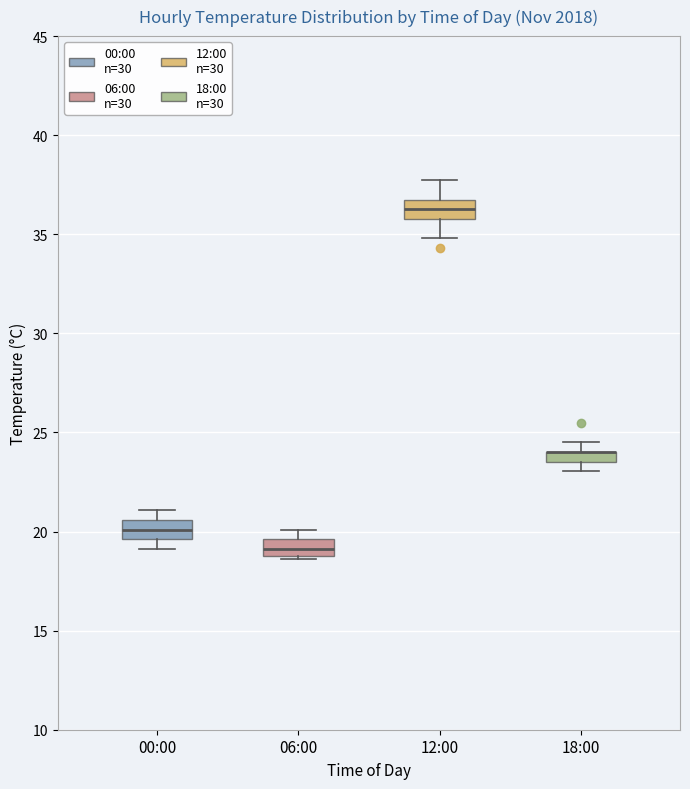

Where is the upper edge of the box for 06:00 on the y-axis? The values are not printed on the chart, so give them approximately, as read against the axis.

19.5